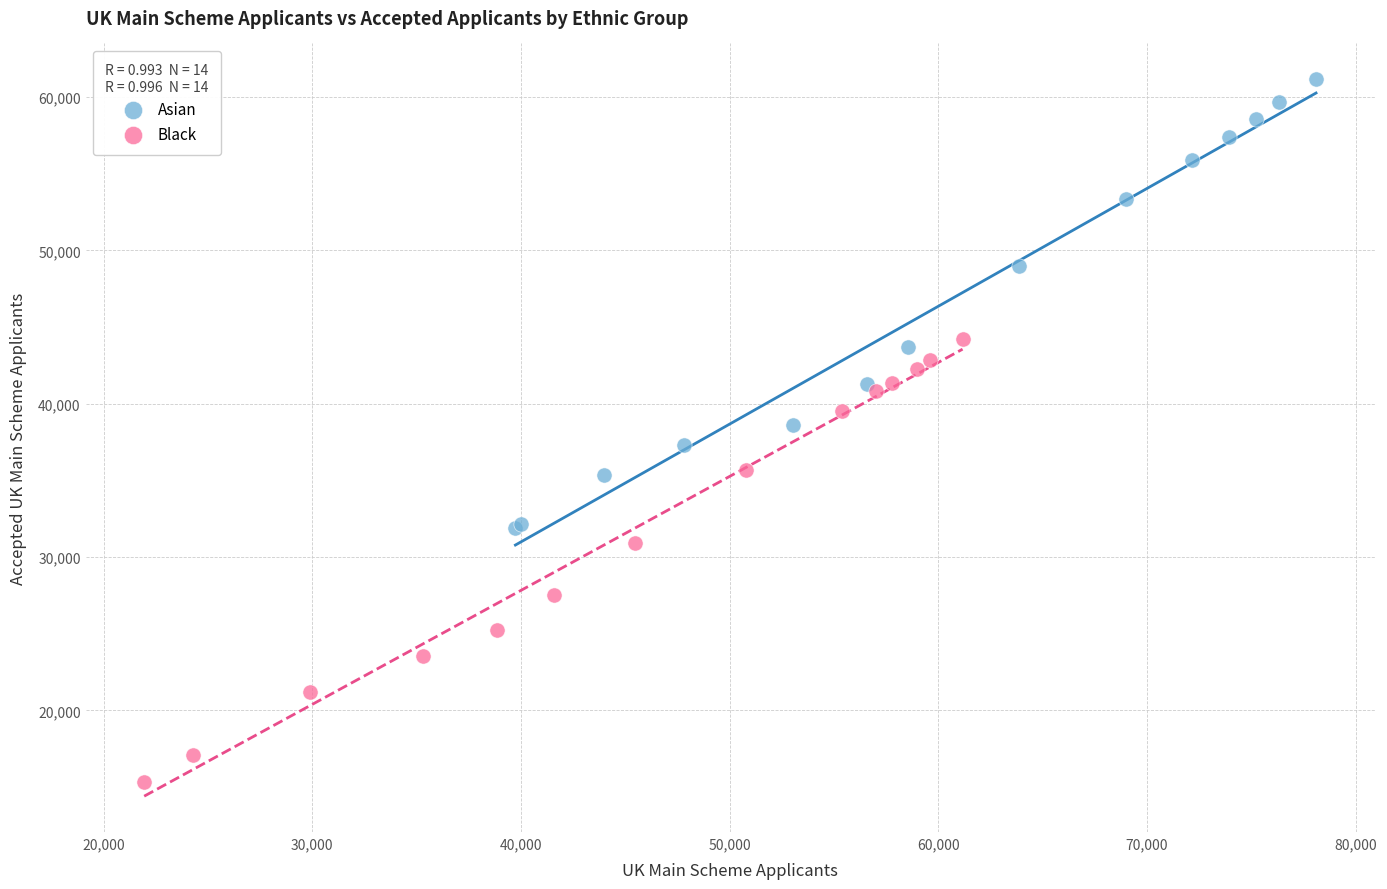

Which series has the largest Y range (max minus min)?

Asian